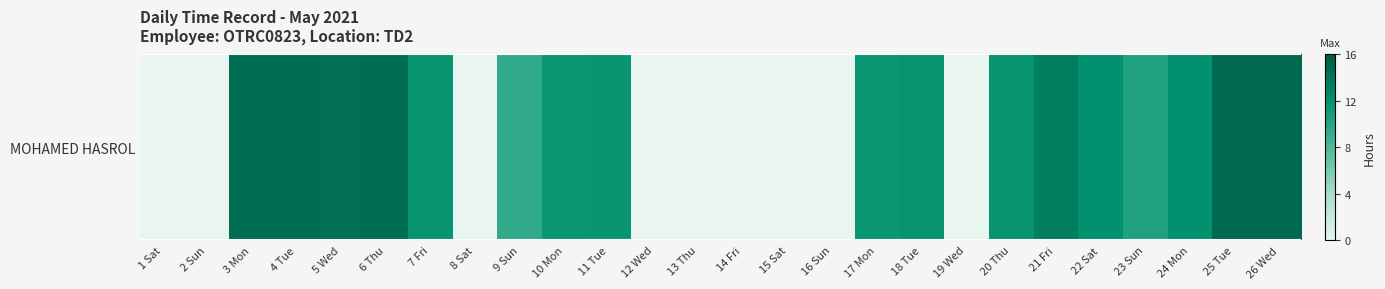

The chart shows a value of 14.8 at 26 Wed. True or false?

True